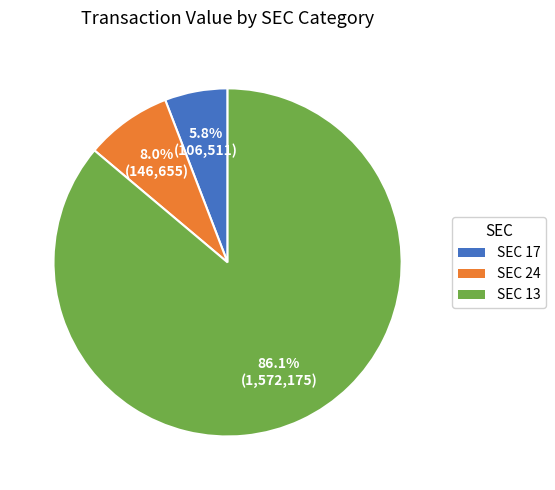

What percentage is NOT represented by SEC 17?

94.2%